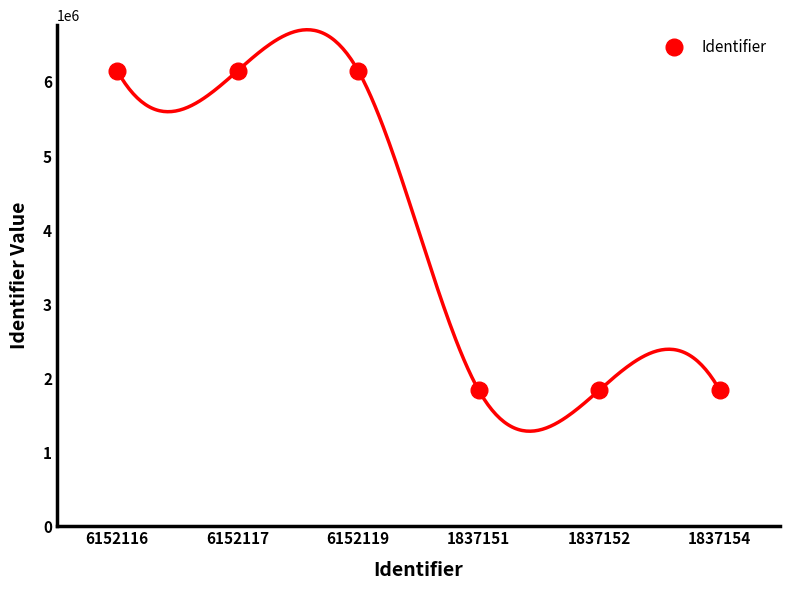

Approximately how many times larger is the value at 6152119 compared to 1837151?

3.3